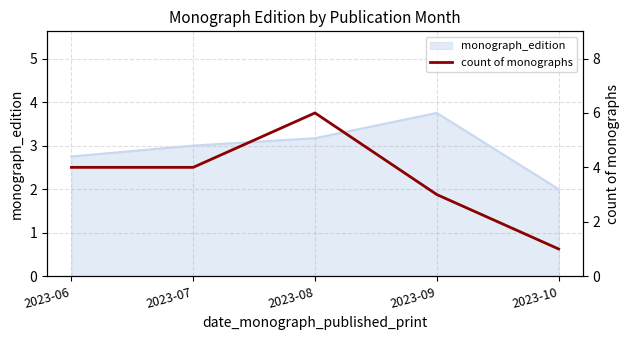

The value of monograph_edition at 2023-10 is 1.0. True or false?

False